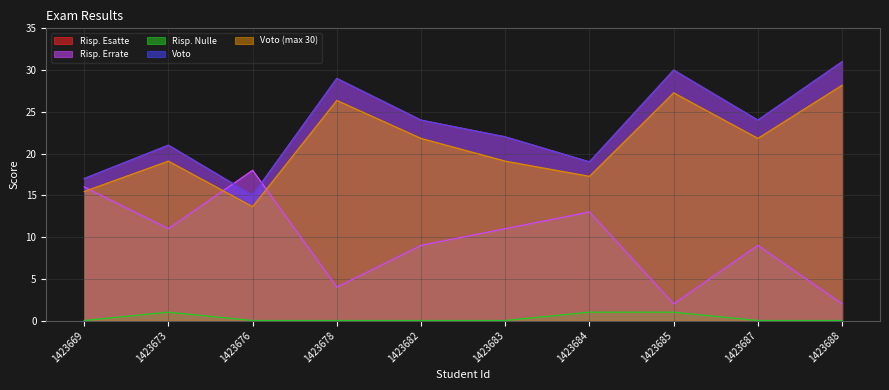

Reading left to right, what are all the values shown in this chart?

Risp. Esatte: 17.0	21.0	15.0	29.0	24.0	22.0	19.0	30.0	24.0	31.0
Risp. Errate: 16.0	11.0	18.0	4.0	9.0	11.0	13.0	2.0	9.0	2.0
Risp. Nulle: 0.0	1.0	0.0	0.0	0.0	0.0	1.0	1.0	0.0	0.0
Voto: 17.0	21.0	15.0	29.0	24.0	22.0	19.0	30.0	24.0	31.0
Voto (max 30): 15.5	19.1	13.6	26.4	21.8	19.1	17.3	27.3	21.8	28.2